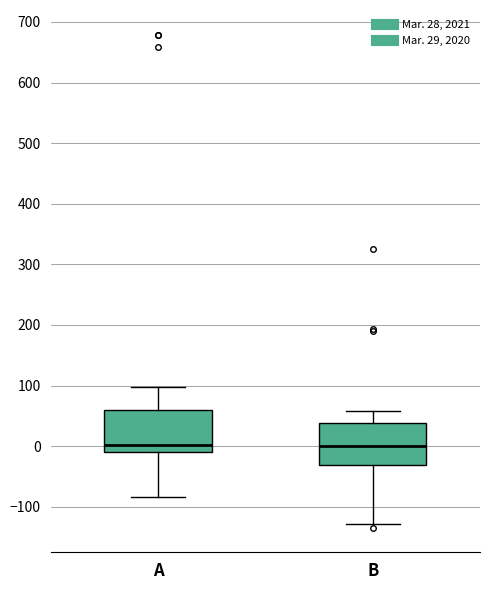

Where does the lower whisker of the box for B end on the y-axis? The values are not printed on the chart, so give them approximately, as read against the axis.

-130